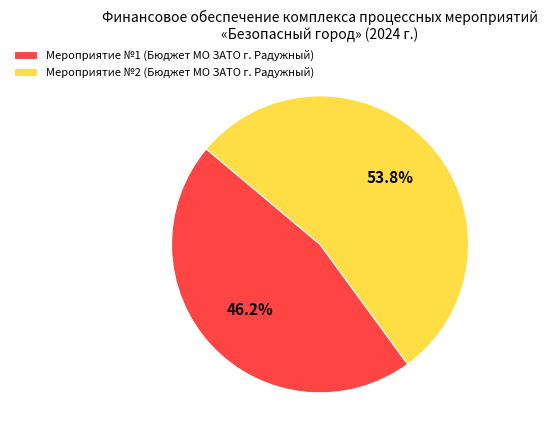

How much of the chart is everything except Мероприятие №1 (Бюджет МО ЗАТО г. Радужный)?

53.8%